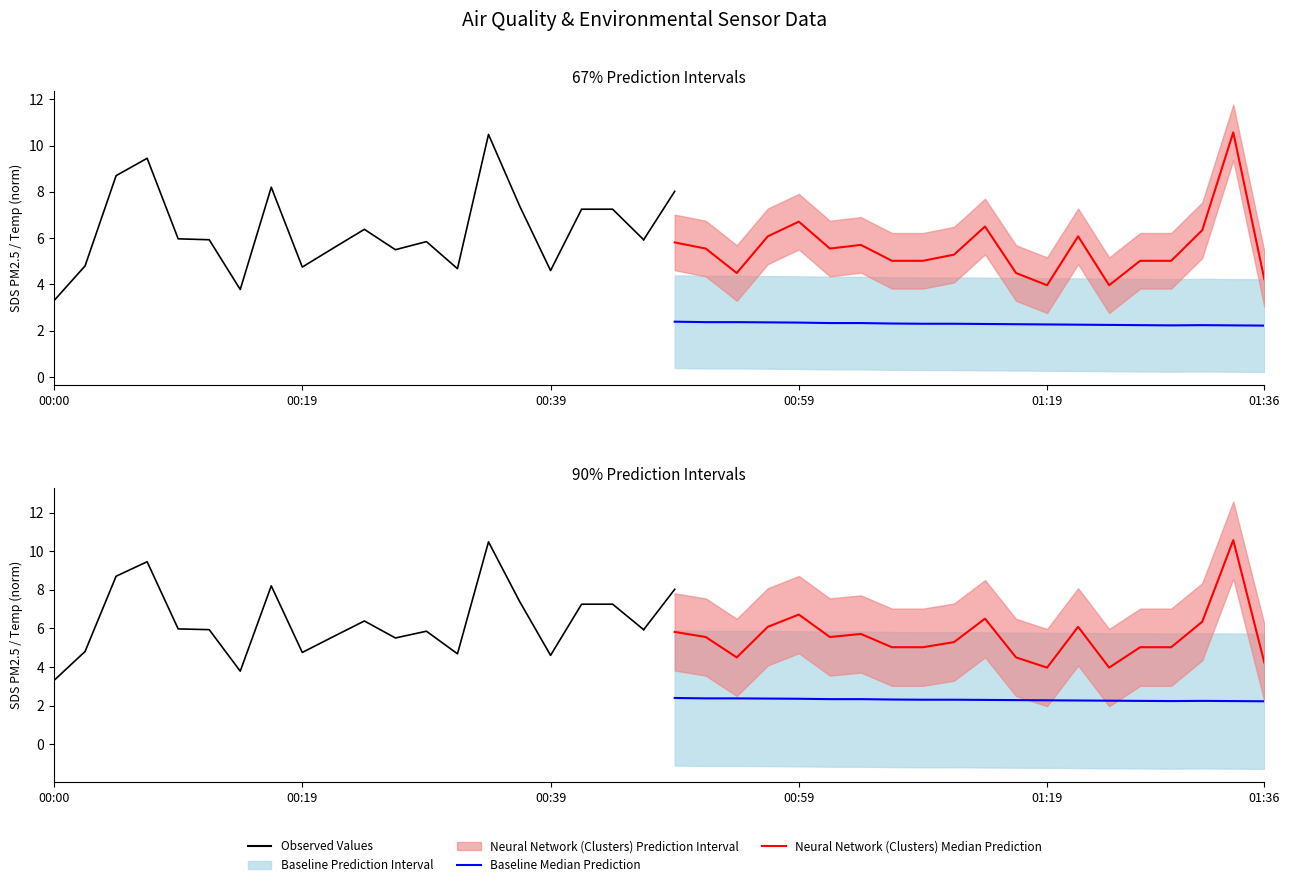

How many data points in Neural Network (Clusters) Median Prediction are above 5?

15